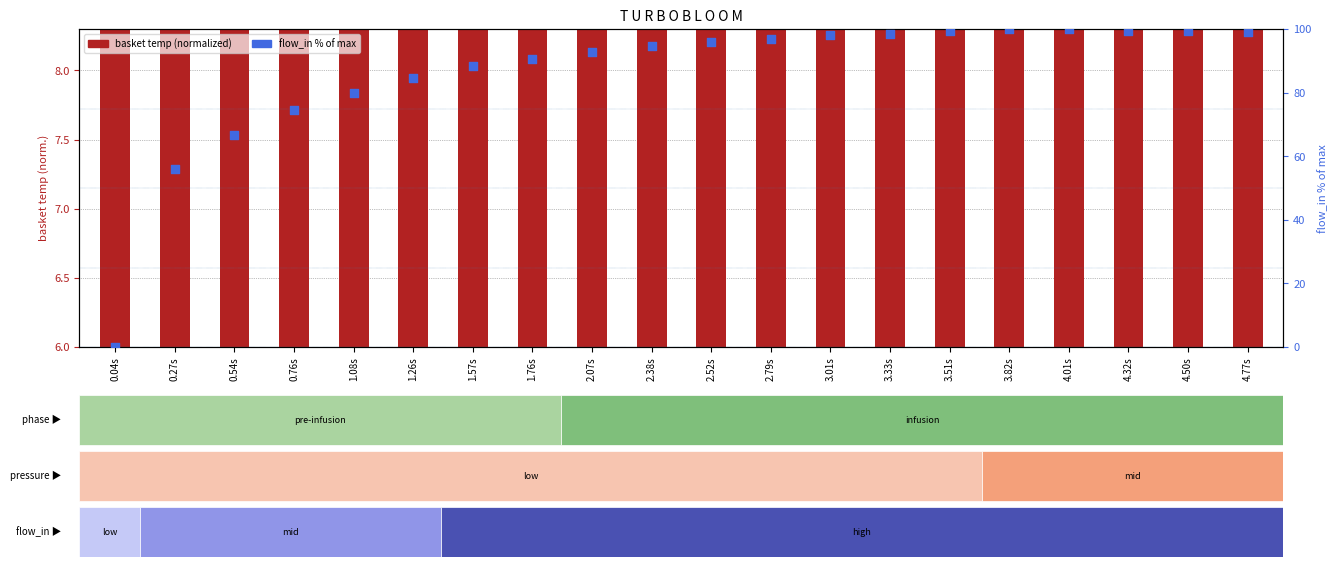

Which series reaches the maximum Y coordinate?

flow_in (% of max)